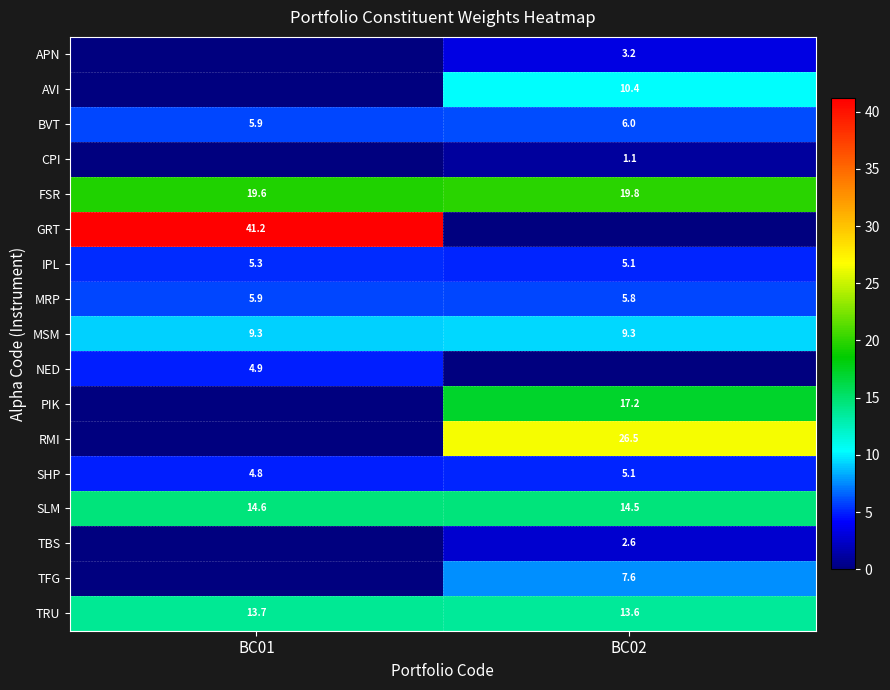

True or false: PIK has a value of 17.2 at BC02.

True